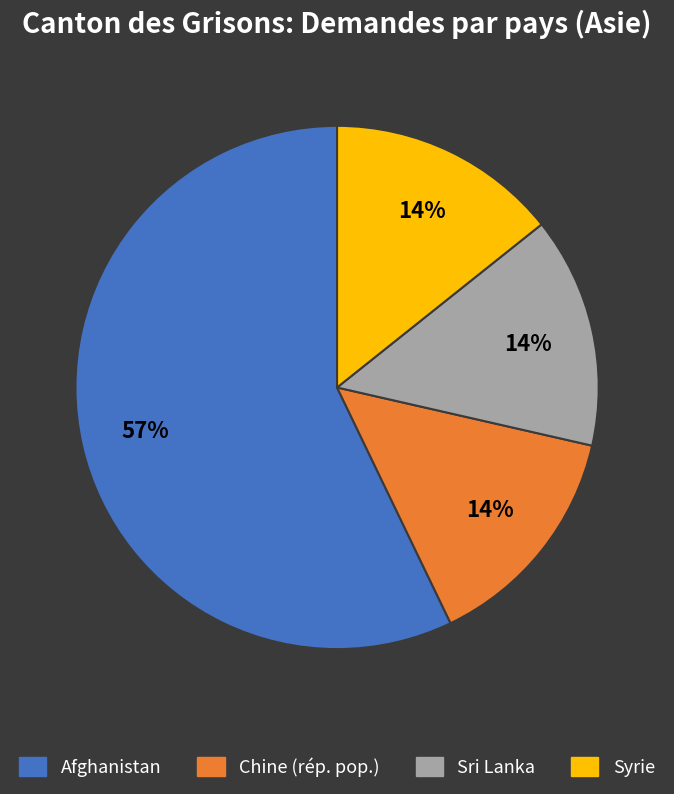

Do Syrie and Afghanistan together represent more than half of the pie?

Yes